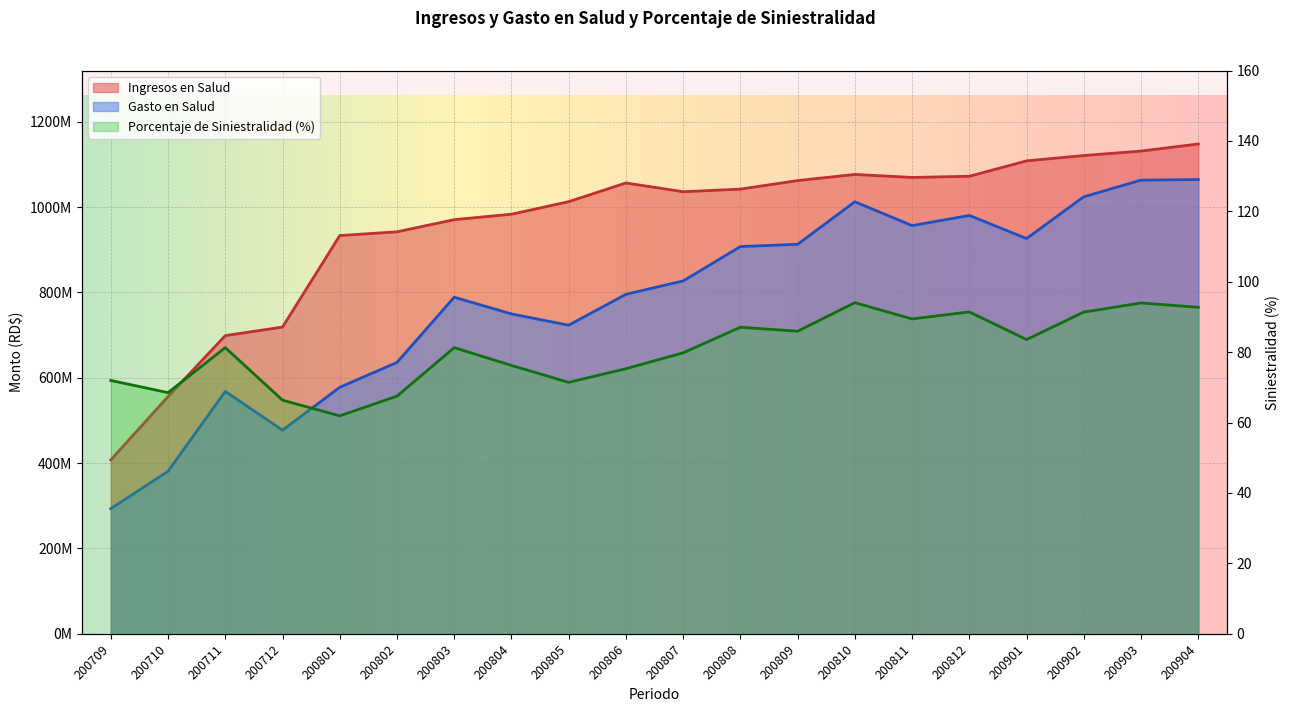

What are all the series names shown in the legend?

Ingresos en Salud, Gasto en Salud, Porcentaje de Siniestralidad